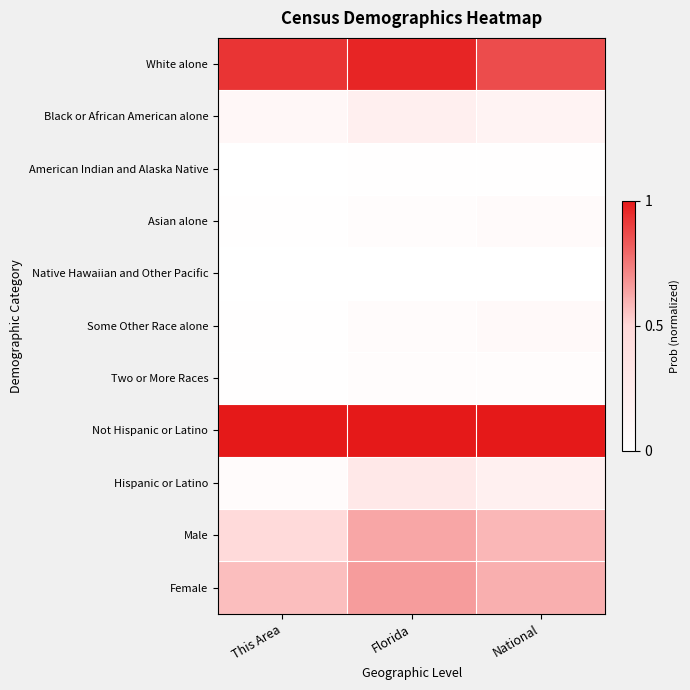

Between Florida and National, which is larger?

Florida